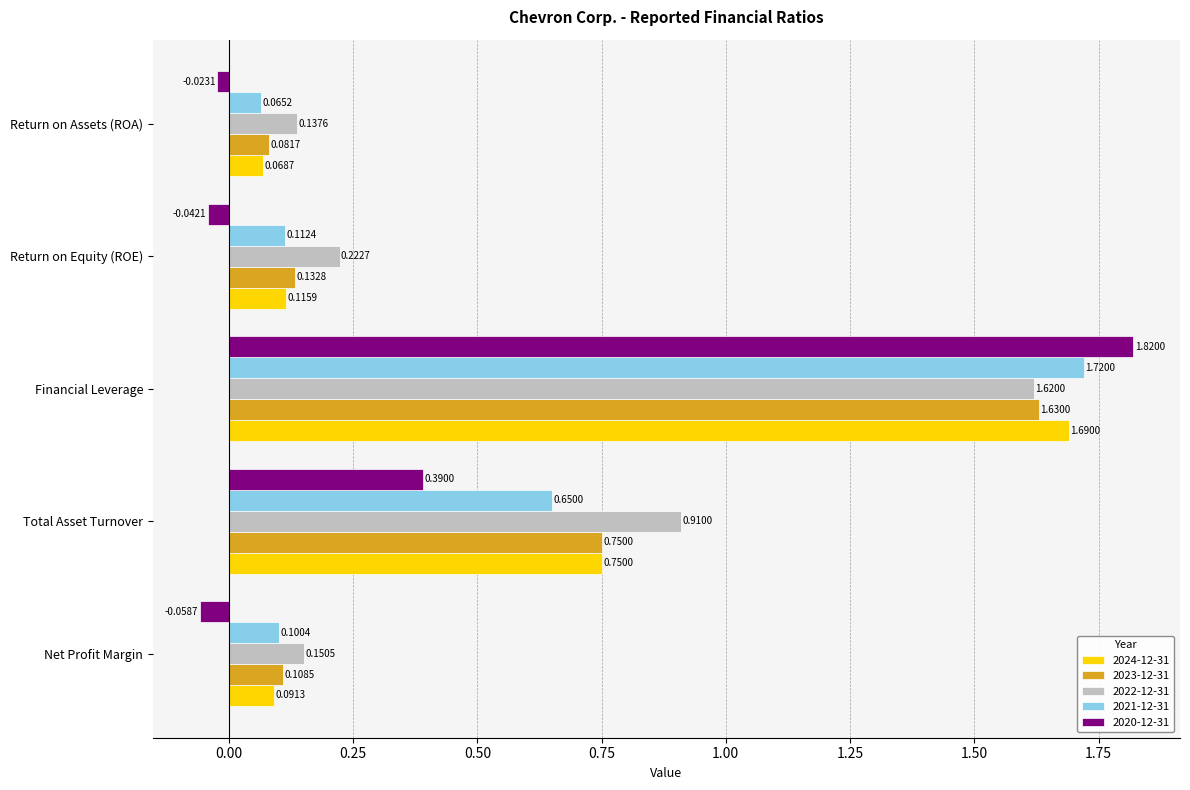

List the labels in order of 2023-12-31 value, smallest first.

Return on Assets (ROA), Net Profit Margin, Return on Equity (ROE), Total Asset Turnover, Financial Leverage